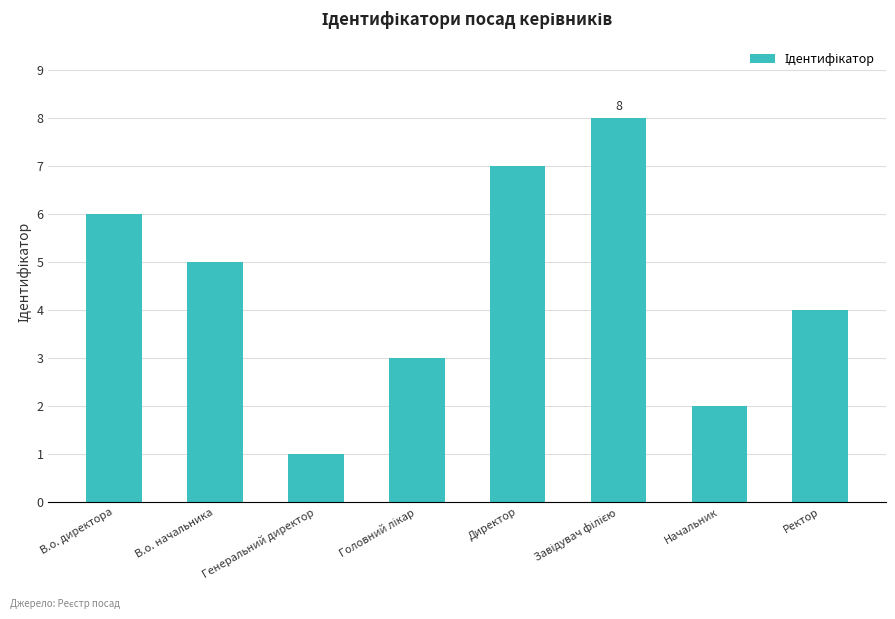

True or false: the data shows 2 at Начальник.

True